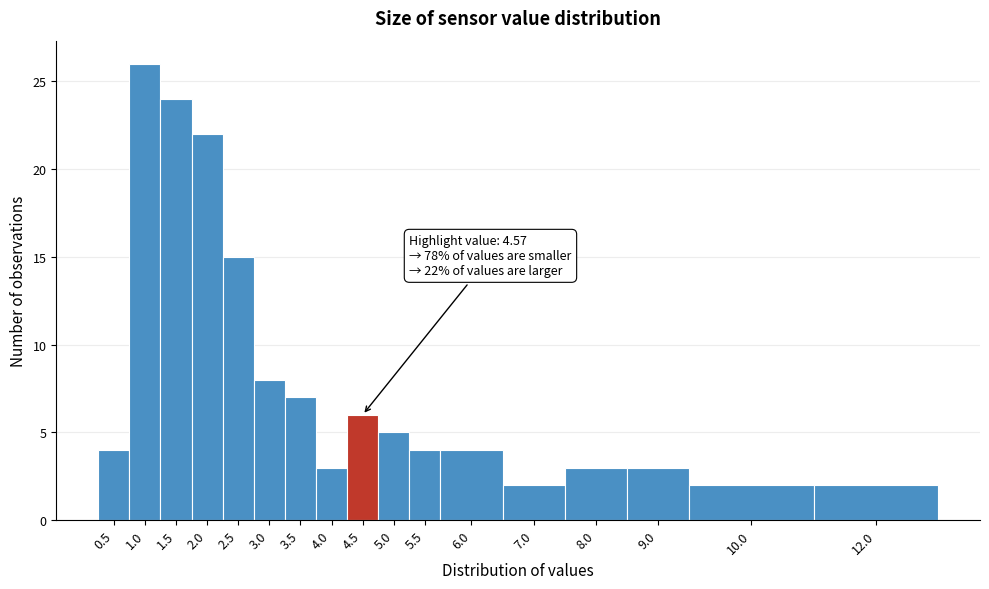

Reading right to left, list all the values displayed in this chart.

2	2	3	3	2	4	4	5	6	3	7	8	15	22	24	26	4